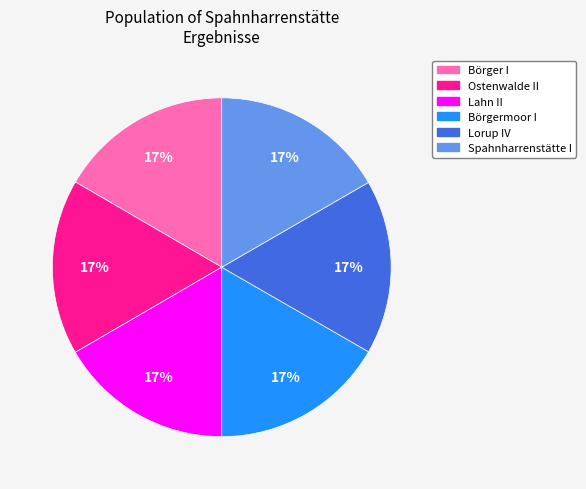

Approximately how many times larger is the value at Börgermoor I compared to Lorup IV?

1.0